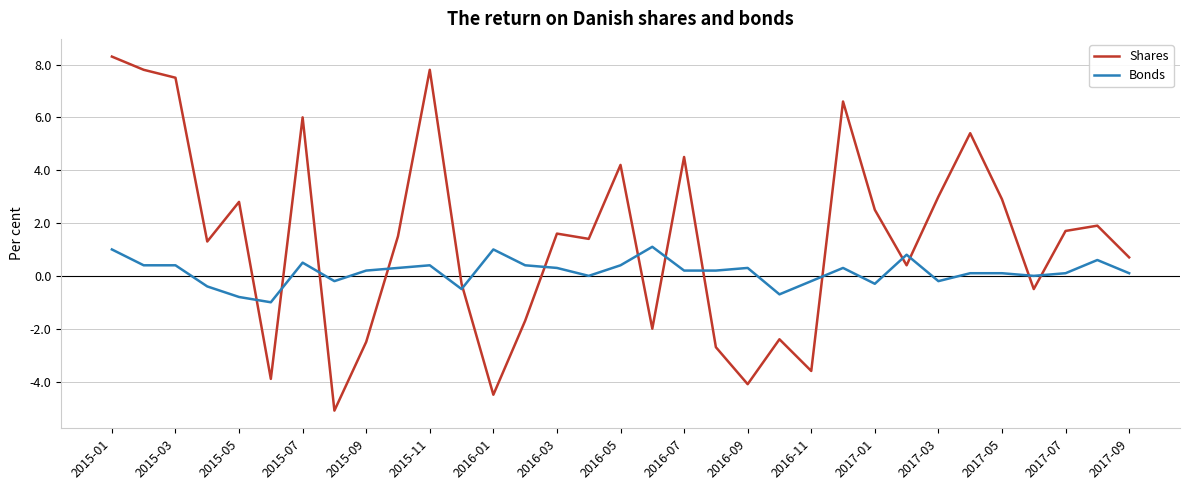

Which series has the largest total across all categories?

Shares